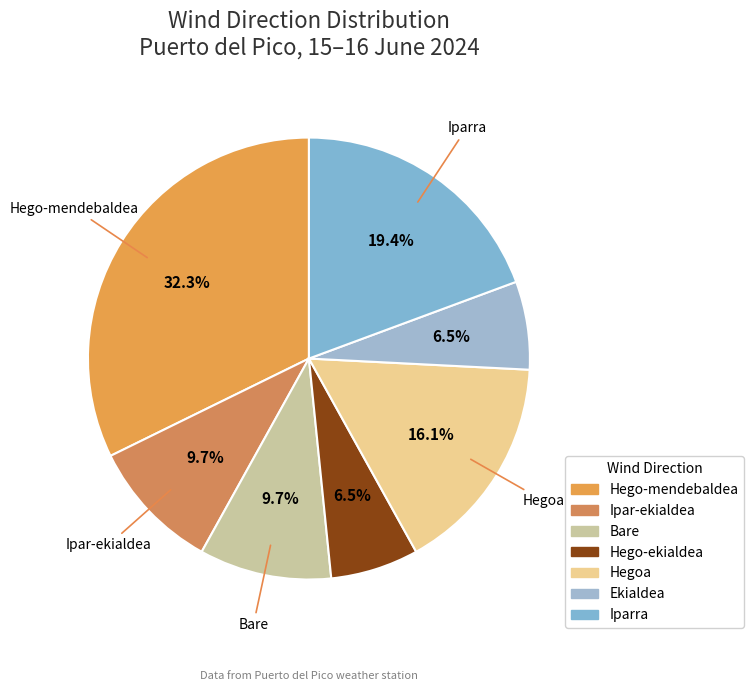

To the nearest percent, what is the difference between the largest and smallest slice percentages?

26%